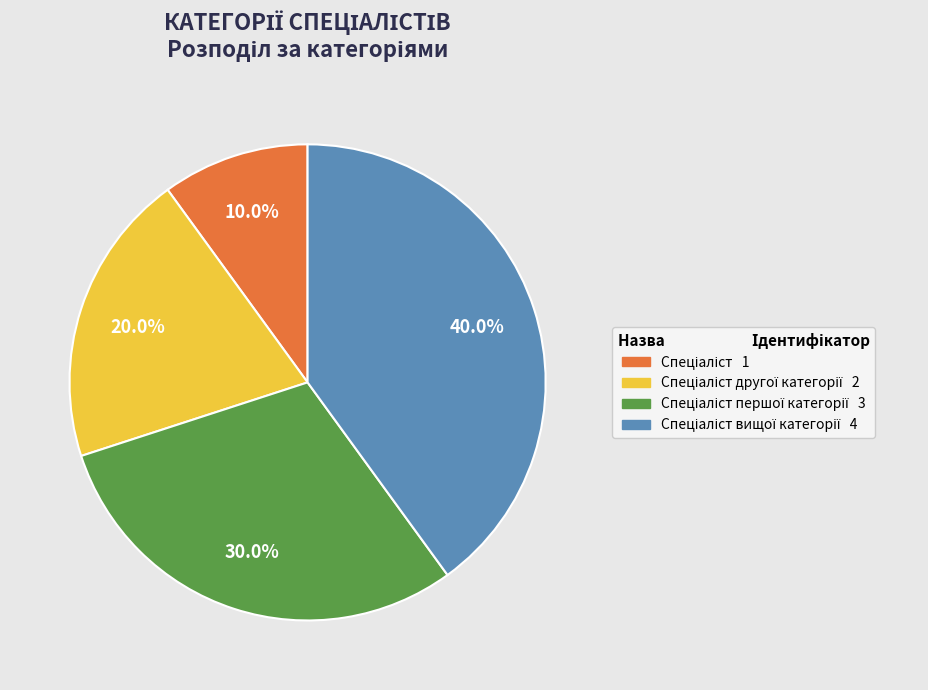

Is there a majority slice in this chart?

No